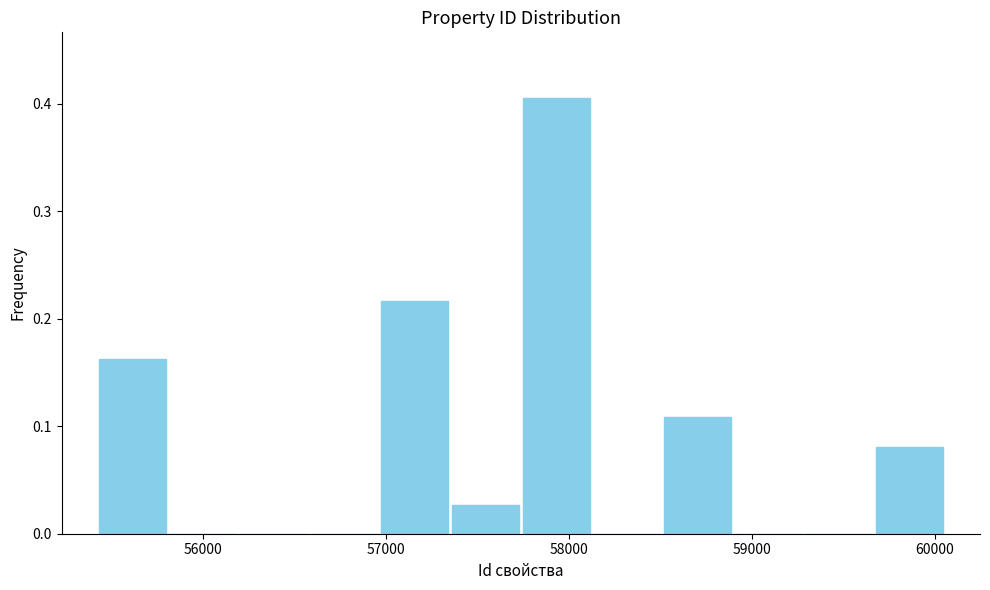

Read against the x-axis, roughly where is the centre of the tallest bar?

57900